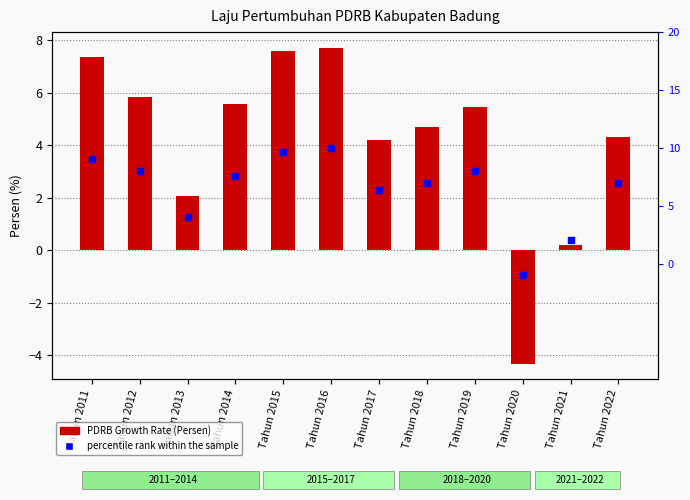

What is the total value across all series at Tahun 2018?

11.7